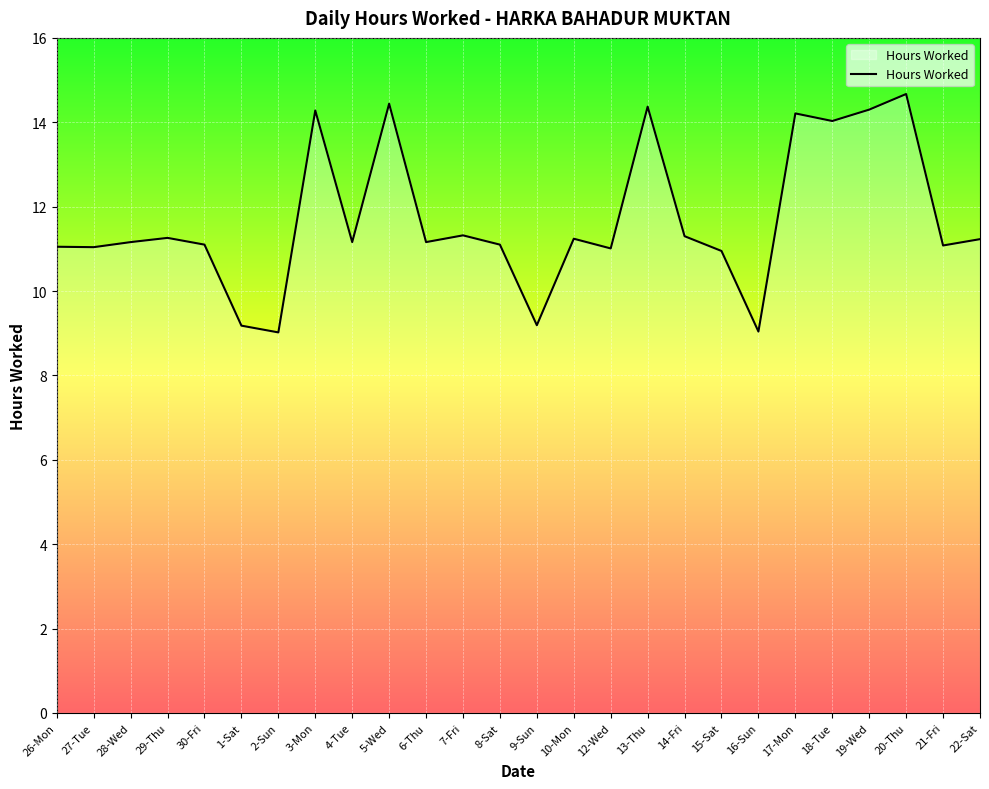

Is it true that the value at 19-Wed is 8.9?

False